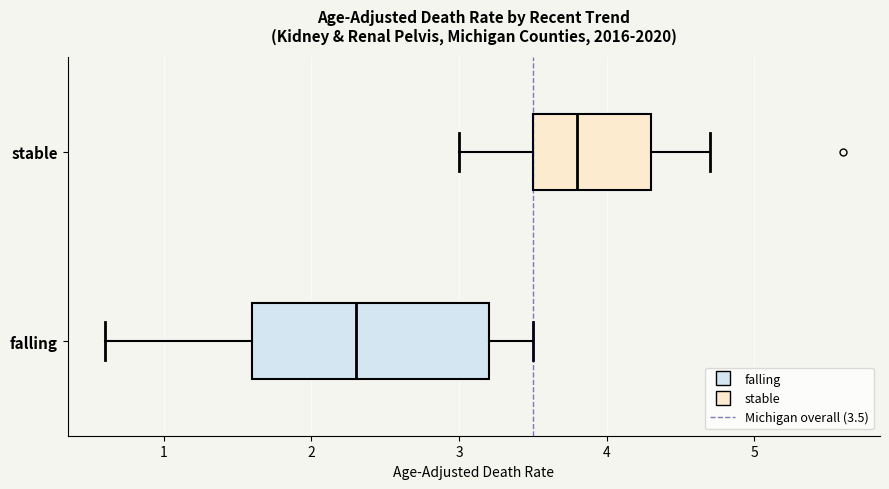

Which box's median line is the furthest to the right?

stable